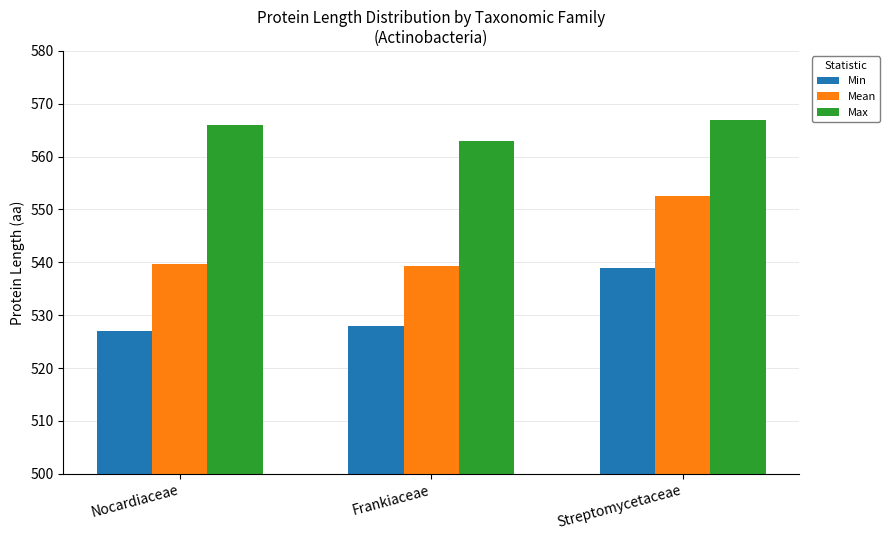

List the series in order of their overall mean, highest first.

Max, Mean, Min